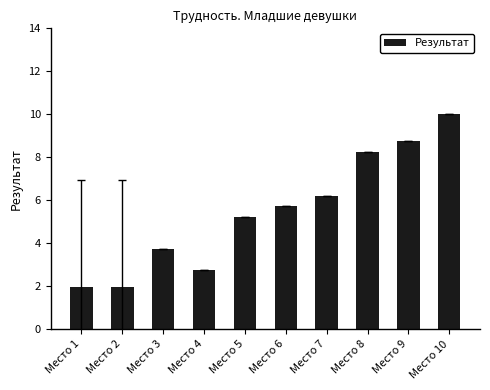

What is the average value?

5.5